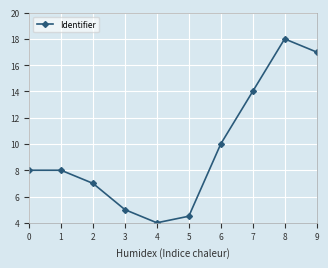

How many points are lower than both their immediate neighbors (excluding endpoints)?

1